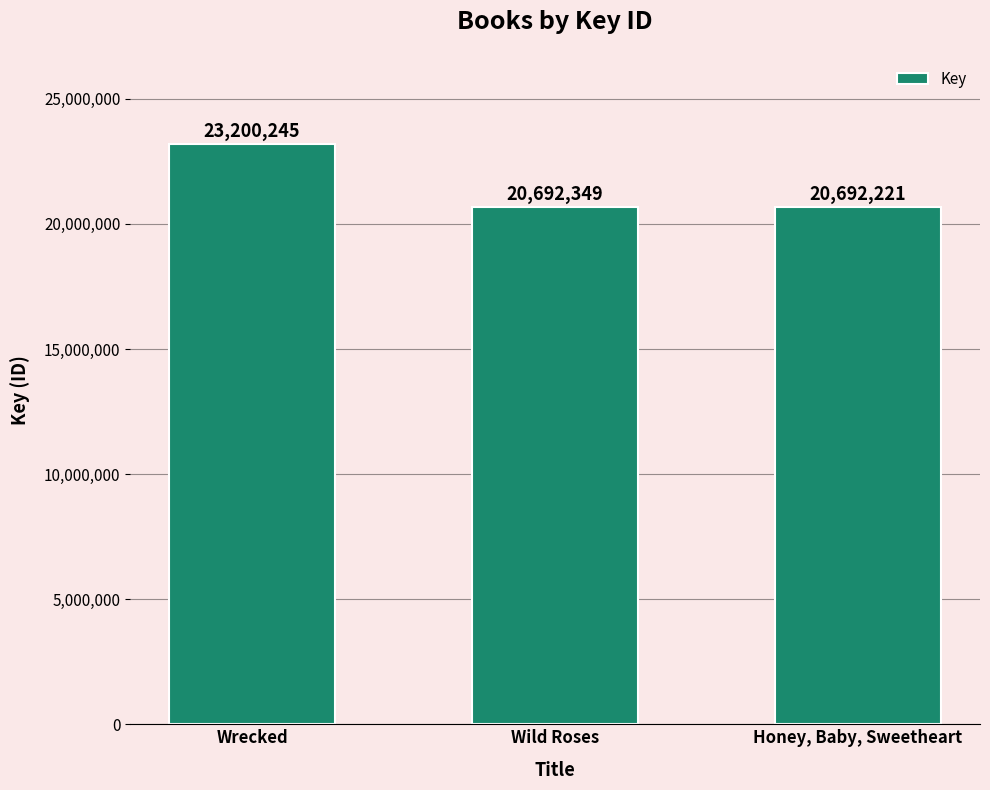

List the labels in order of value, largest first.

Wrecked, Wild Roses, Honey, Baby, Sweetheart